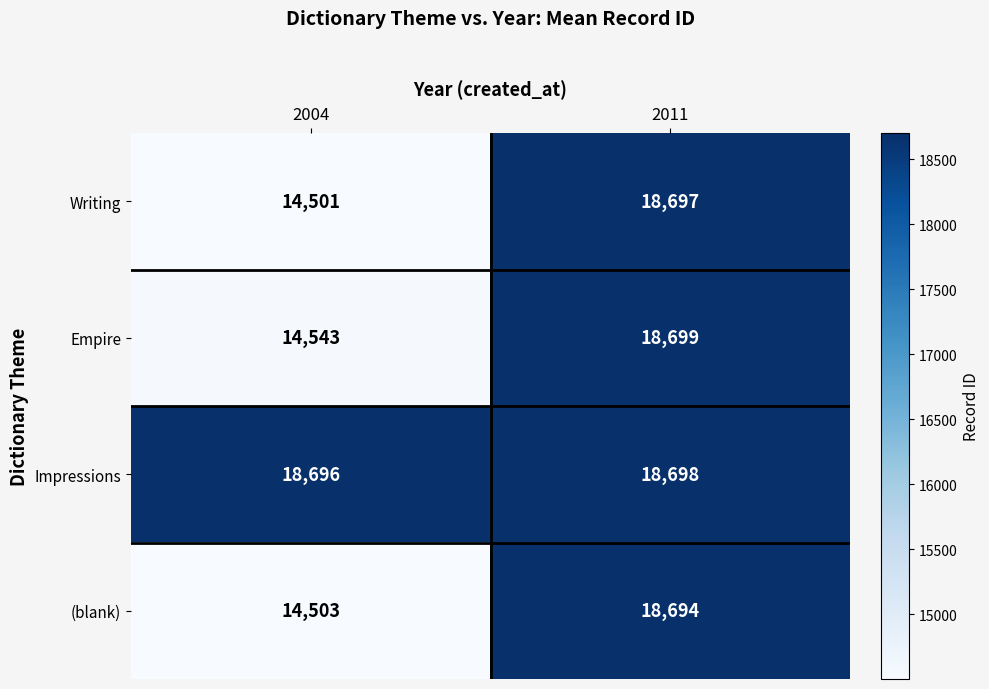

At which category does the chart reach its peak across all series?

2011